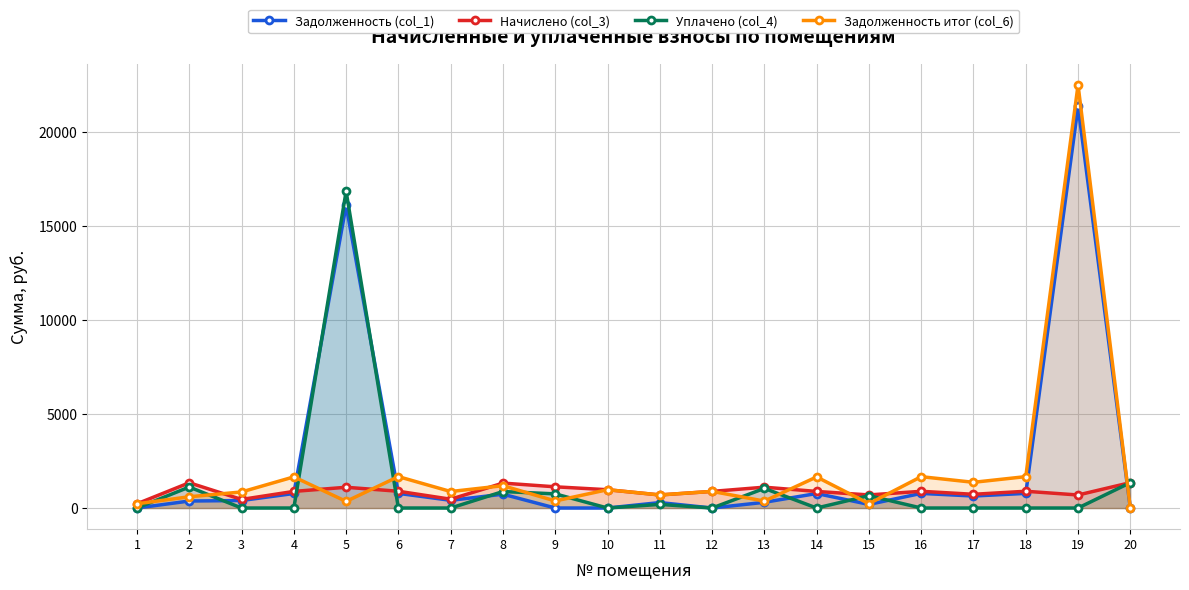

Does the chart have visible grid lines?

Yes